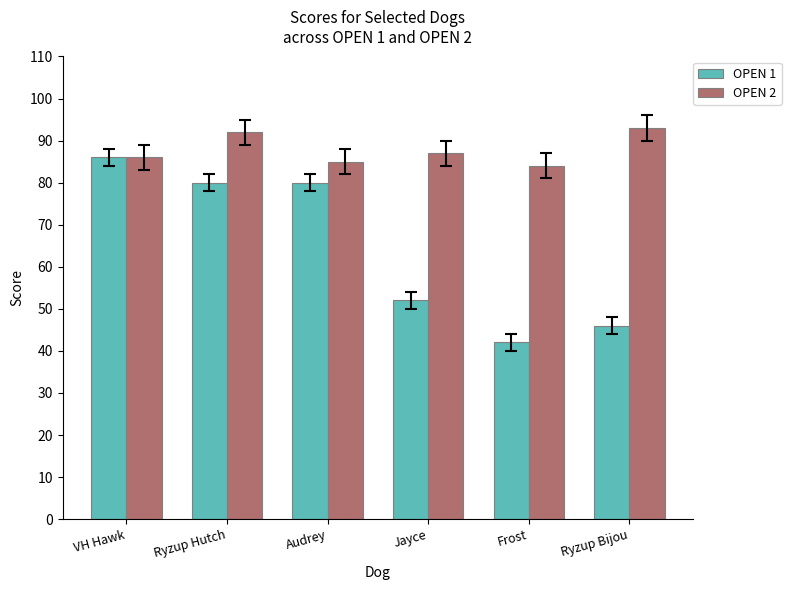

How many bars are there in each group?

2